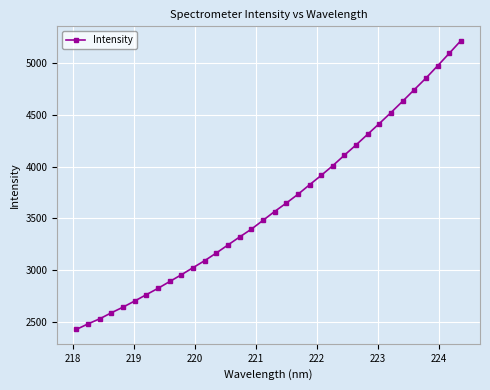

What is the average value?

3627.4